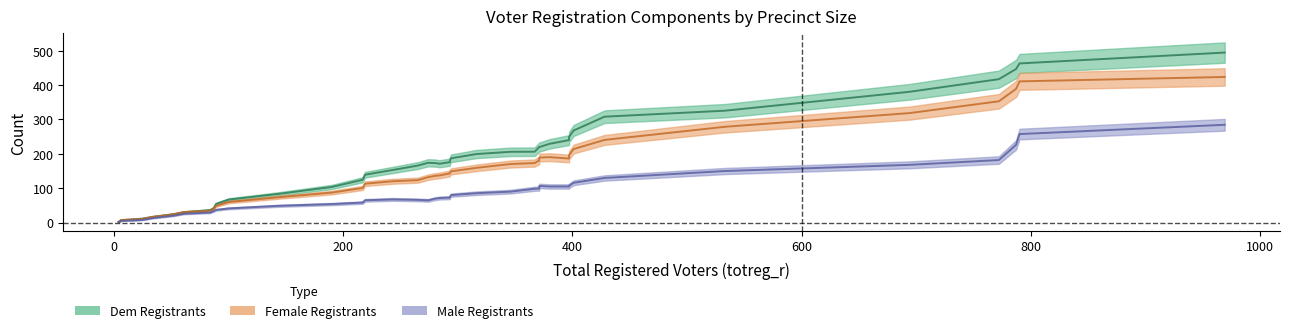

Which series changed the most between 29 and 37?

dem